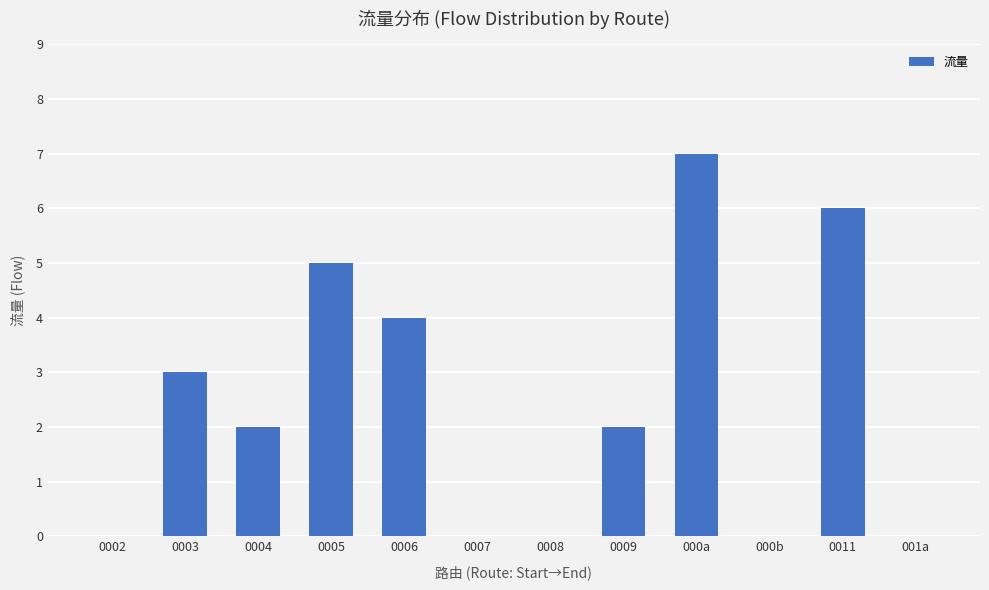

How many data points does each series have?

12